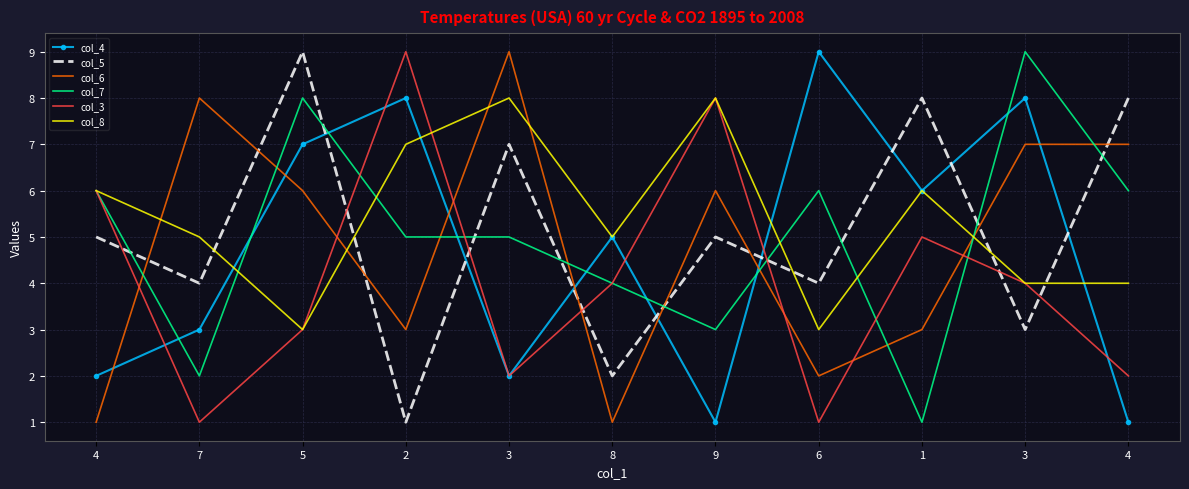

What are all the series names shown in the legend?

col_4, col_5, col_6, col_7, col_3, col_8